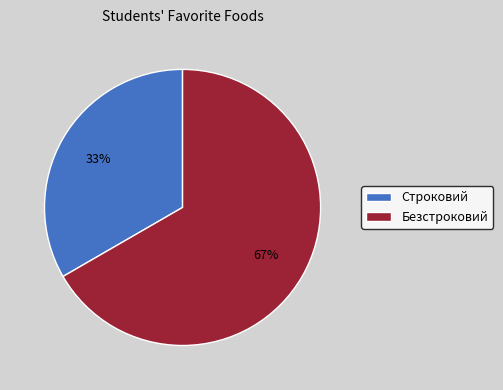

What percentage is the Строковий slice, to the nearest percent?

33%